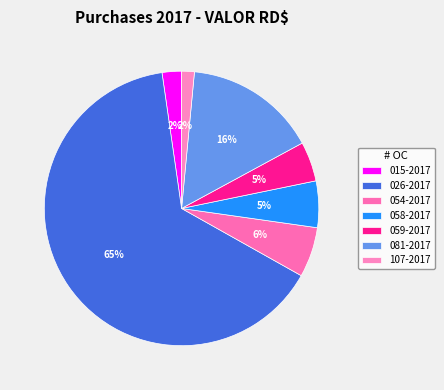

Count the number of slices in the pie.

7